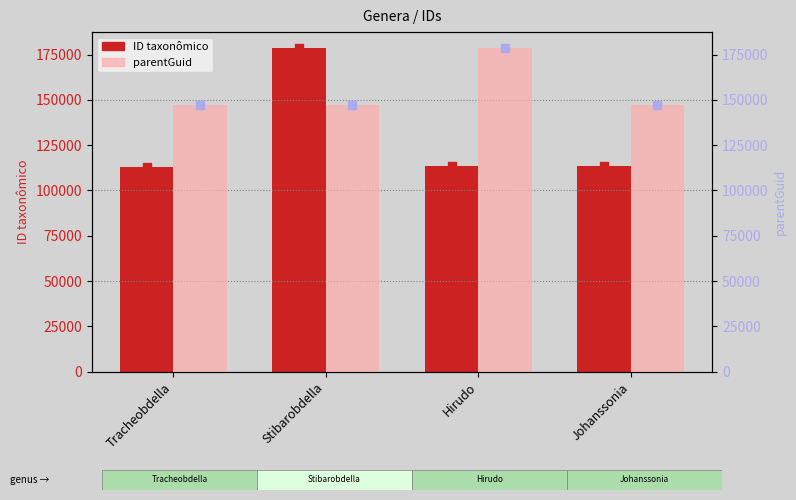

Is the value of ID taxonômico at Hirudo greater than the value of parentGuid at Tracheobdella?

No